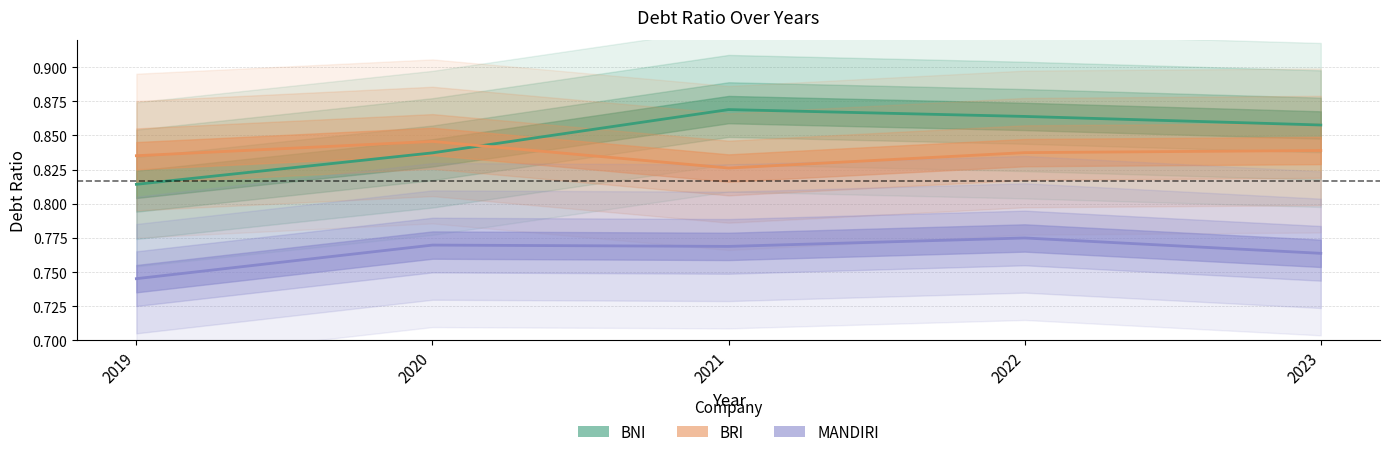

True or false: MANDIRI and BRI cross at least once.

False